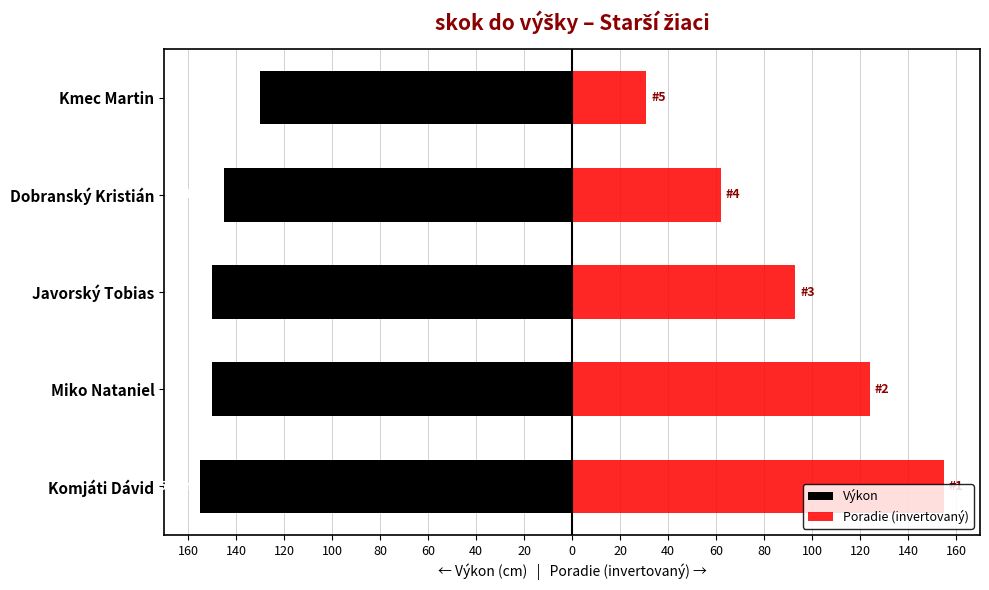

Reading left to right, extract all data points from this chart.

Výkon: -155	-150	-150	-145	-130
Poradie (invertovaný): 155	124	93	62	31